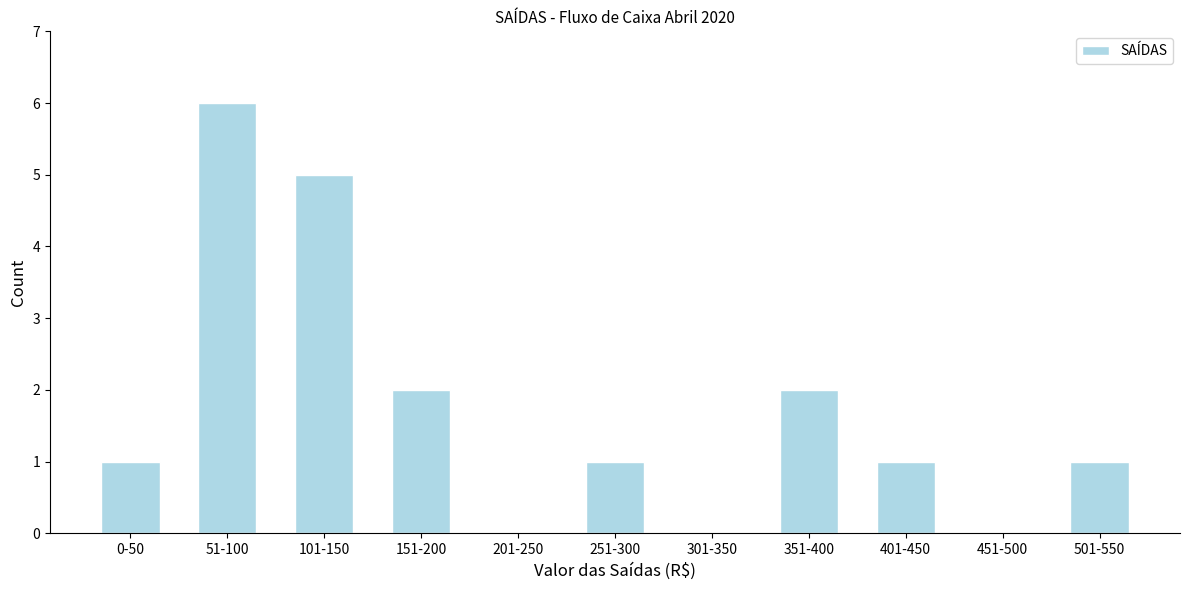

Reading left to right, transcribe all the data shown in this chart.

0-50=1	51-100=6	101-150=5	151-200=2	201-250=0	251-300=1	301-350=0	351-400=2	401-450=1	451-500=0	501-550=1